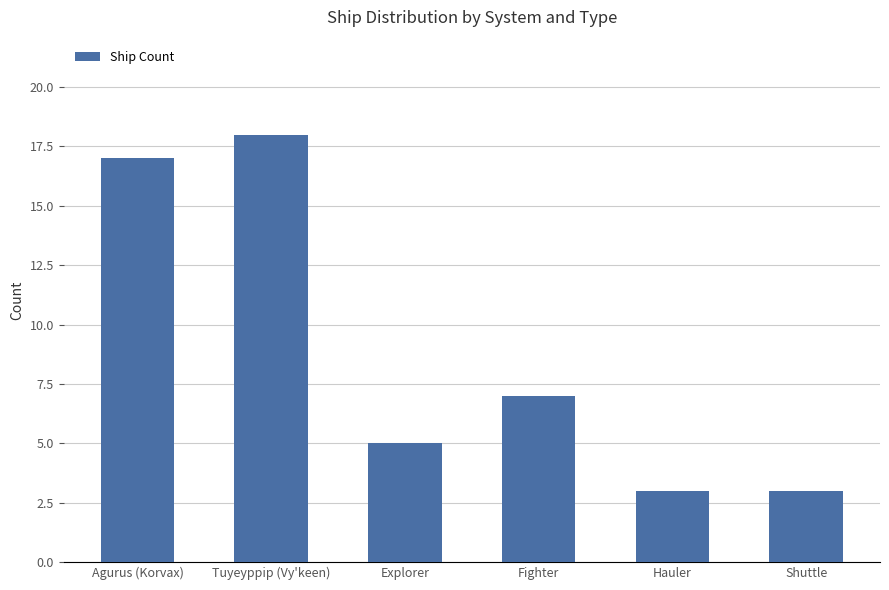

Reading right to left, list all the values displayed in this chart.

3	3	7	5	18	17